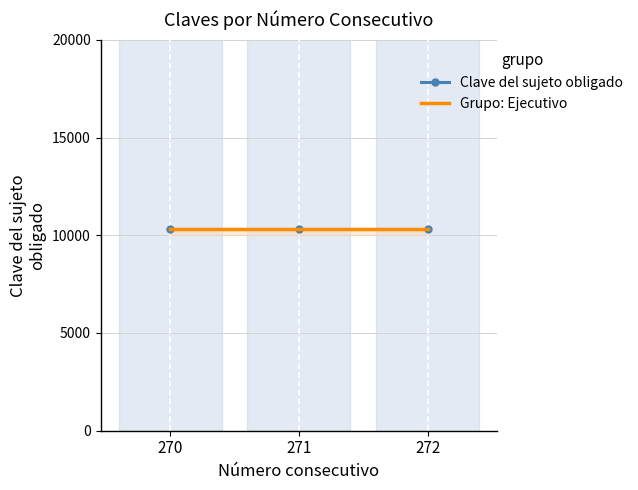

Reading right to left, extract all data points from this chart.

Número consecutivo: 272=272	271=271	270=270
Clave del sujeto obligado: 272=10326	271=10326	270=10326